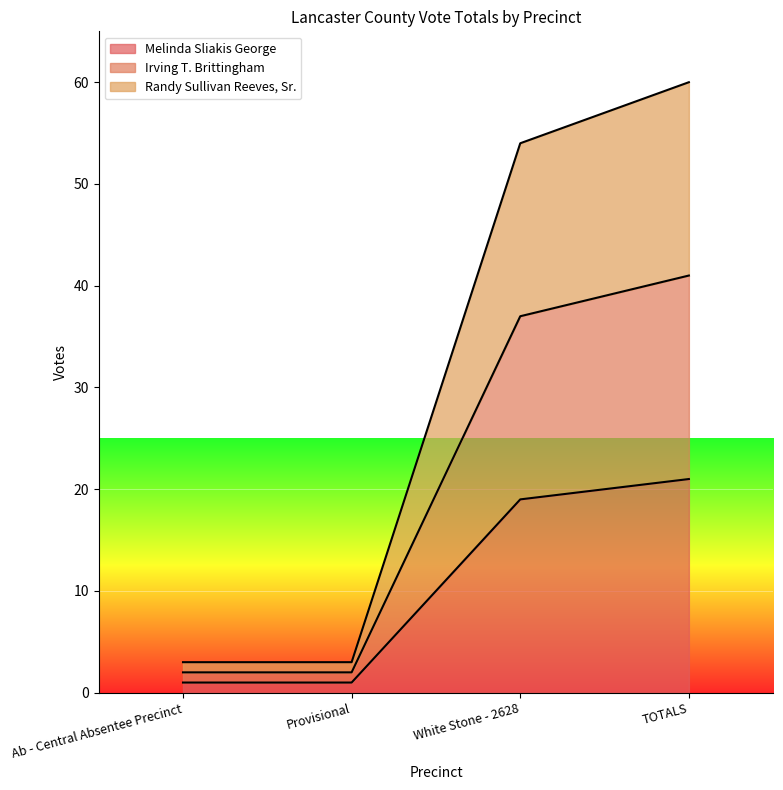

Between Provisional and White Stone - 2628, which is larger?

White Stone - 2628